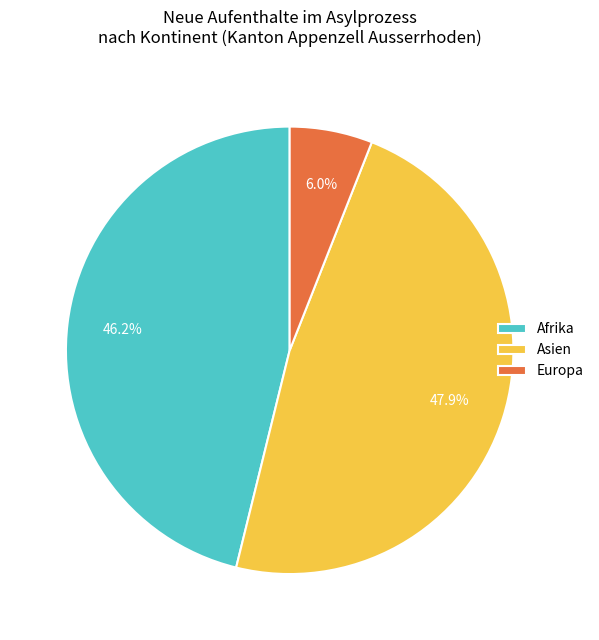

Approximately how many times larger is the value at Asien compared to Afrika?

1.0